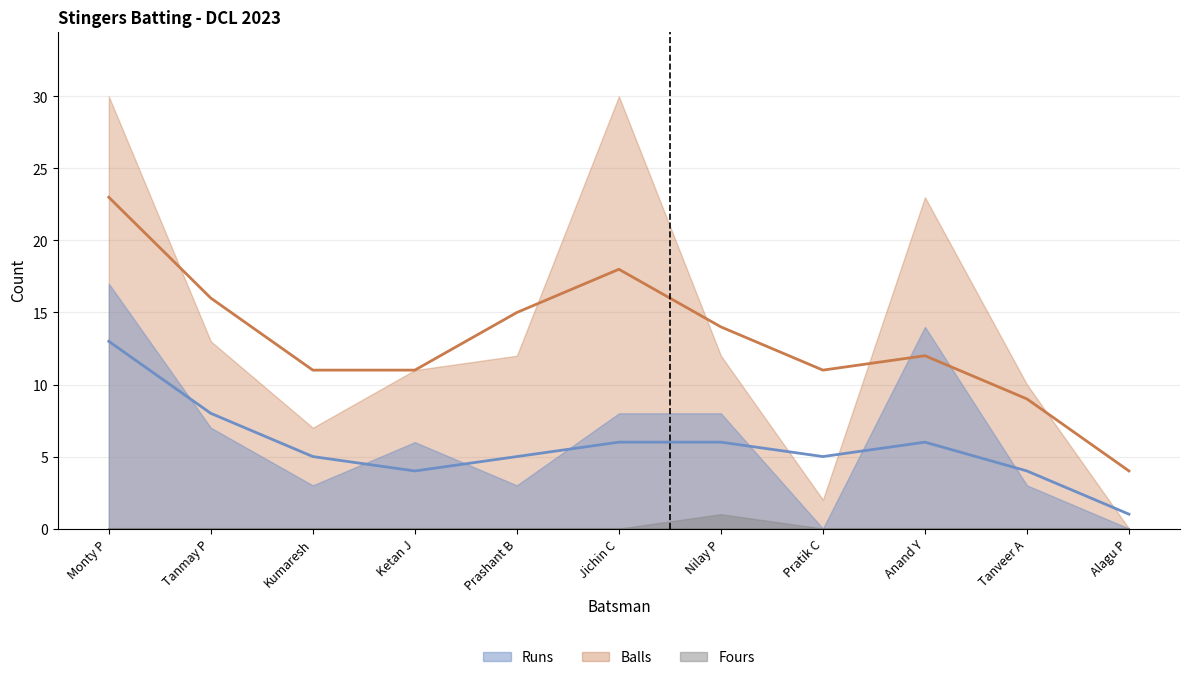

What position from the left is Alagu P?

11